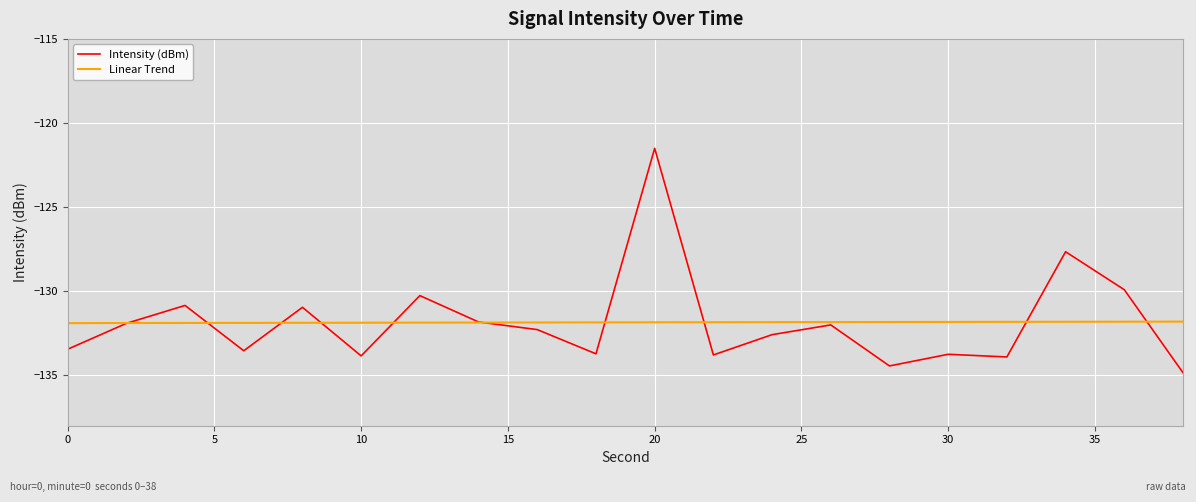

What are all the series names shown in the legend?

Intensity (dBm), Linear Trend